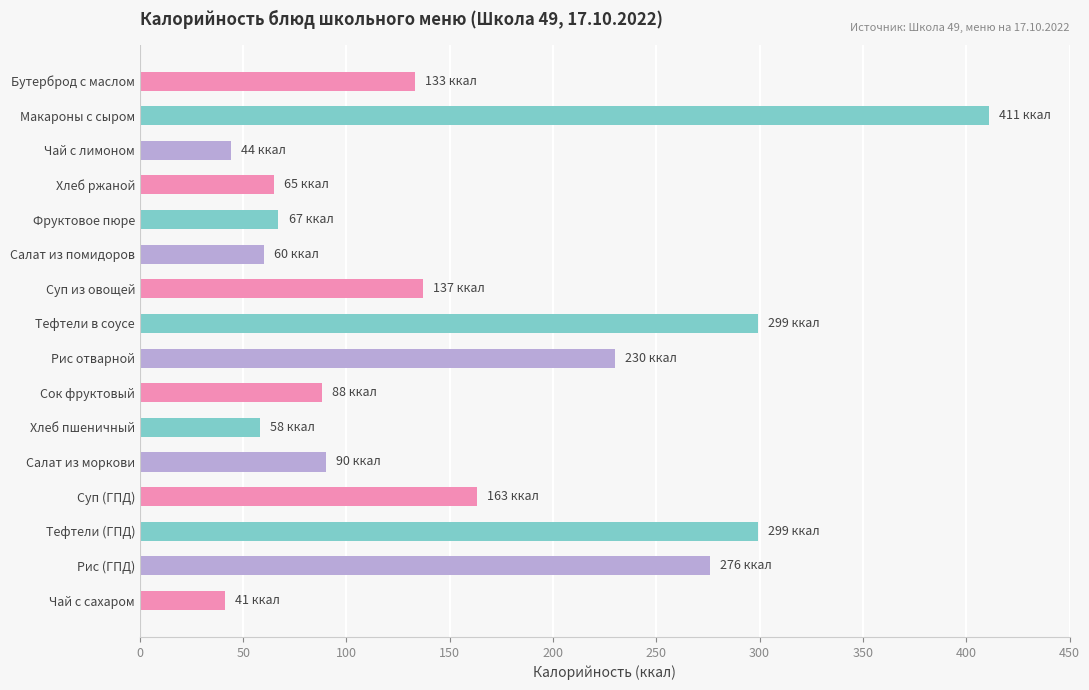

What is the label of the 10th bar from the bottom?

Суп из овощей